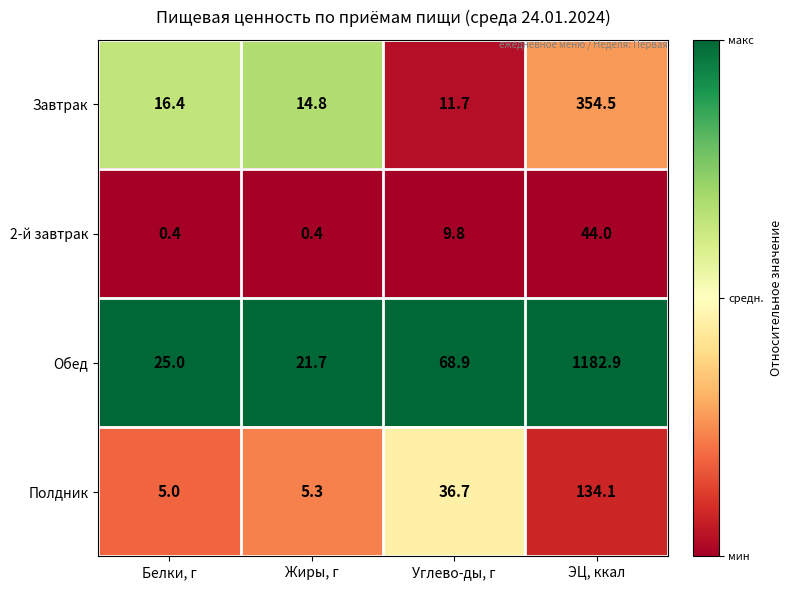

What is the sum of all 2-й завтрак values?

54.6